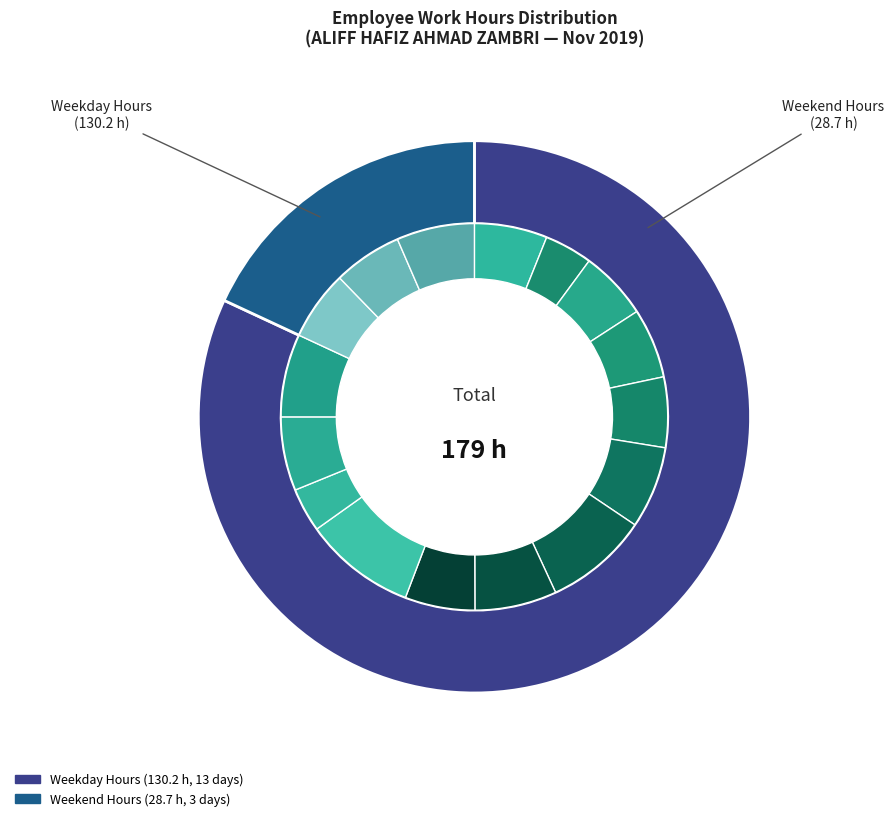

Is Day 21 the majority of the pie?

No